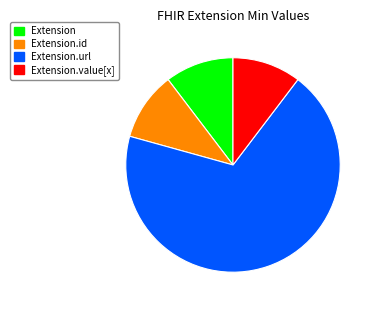

True or false: Extension.value[x] accounts for 10% of the total.

True